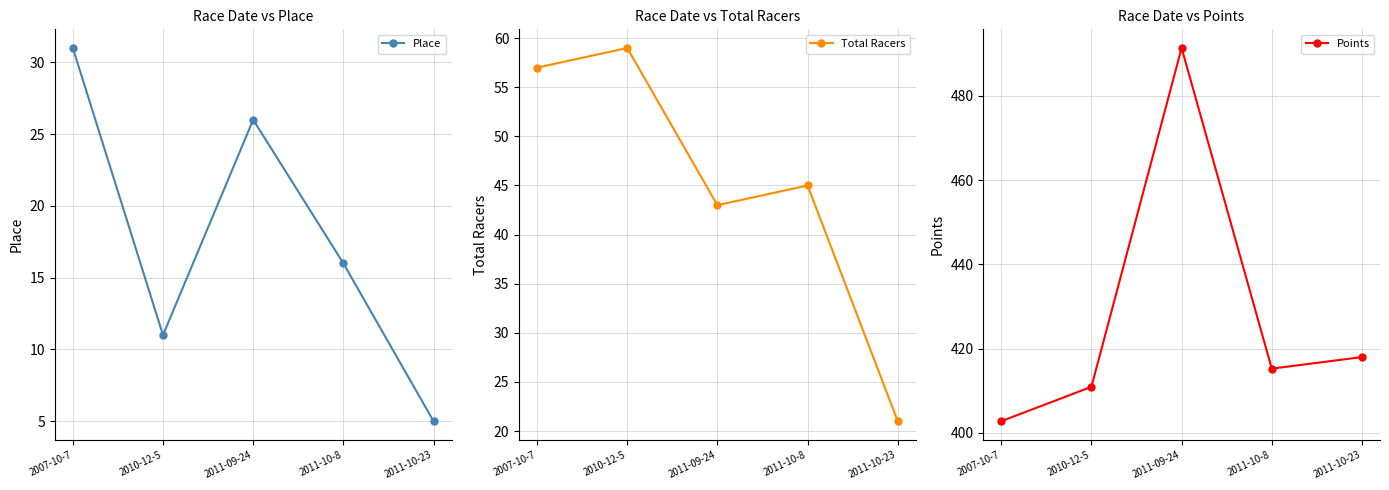

At 2007-10-7, list the series in order from largest to smallest.

Points, Total Racers, Place